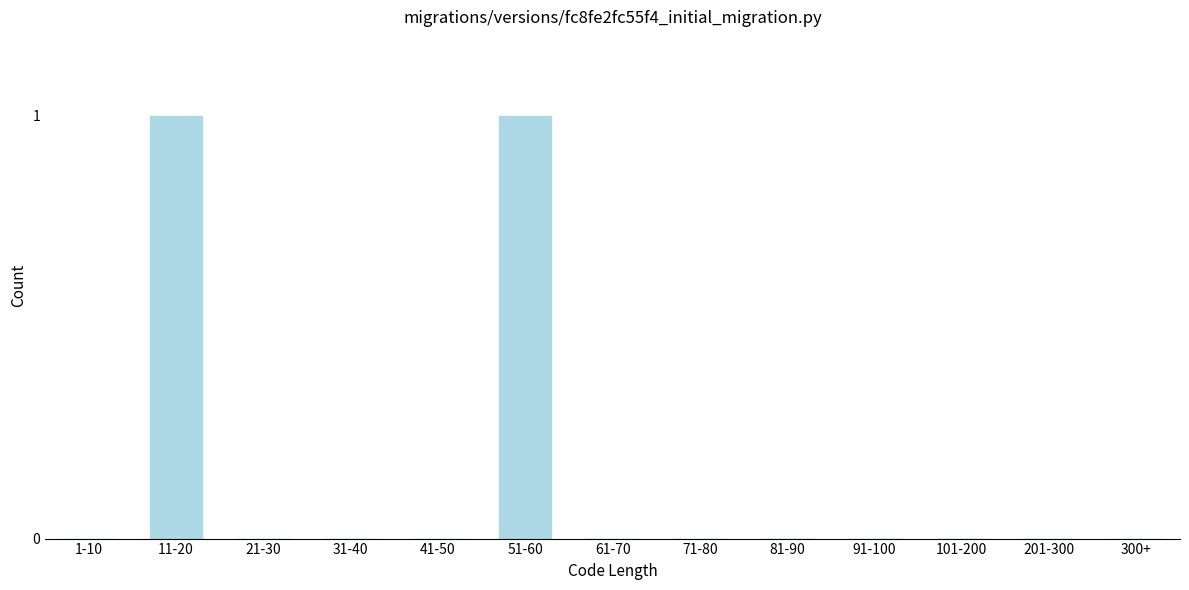

Reading right to left, transcribe all the data shown in this chart.

300+=0	201-300=0	101-200=0	91-100=0	81-90=0	71-80=0	61-70=0	51-60=1	41-50=0	31-40=0	21-30=0	11-20=1	1-10=0